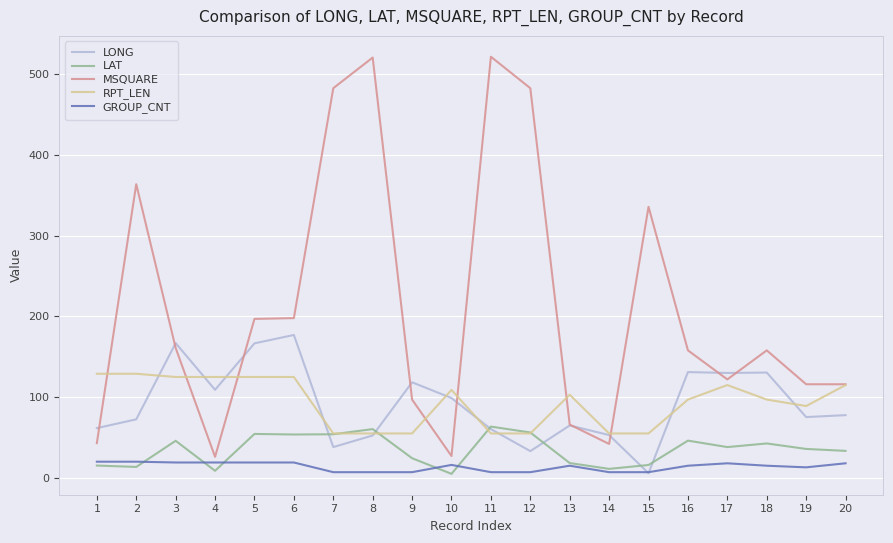

Does the chart display data point markers on the line(s)?

No